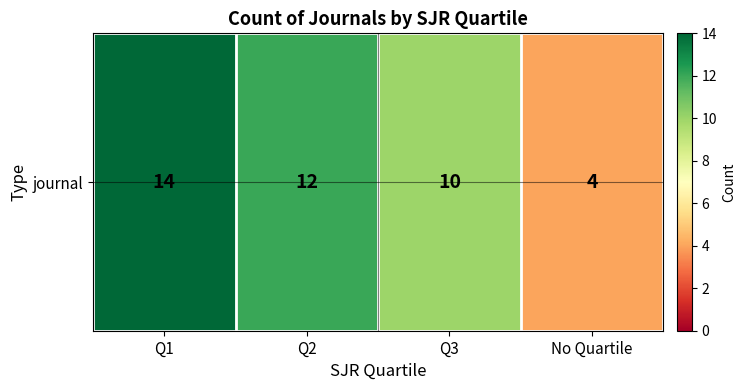

What is the change in value from Q1 to Q3?

-4